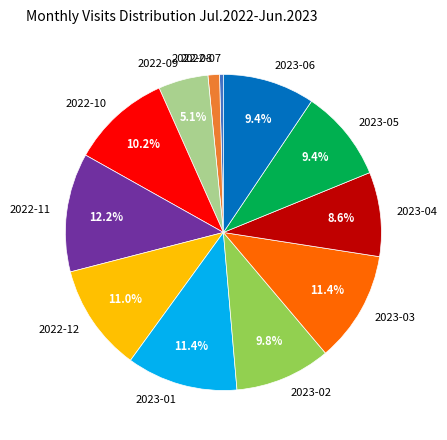

Is there any slice that represents more than half of the pie?

No